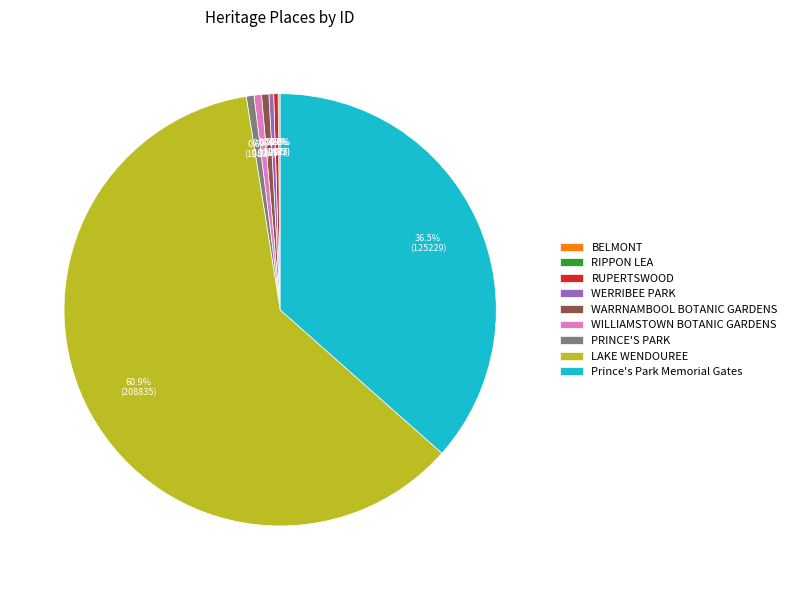

The Prince's Park Memorial Gates slice represents 51% of the pie. True or false?

False